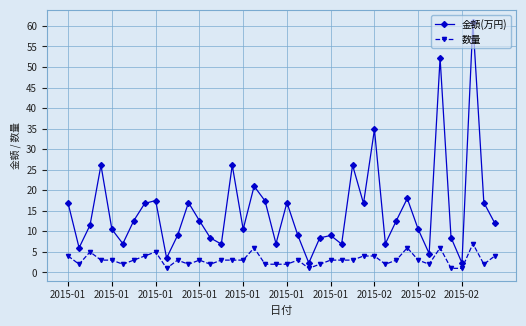

List the series in order of their peak value, highest first.

金額(万円), 数量